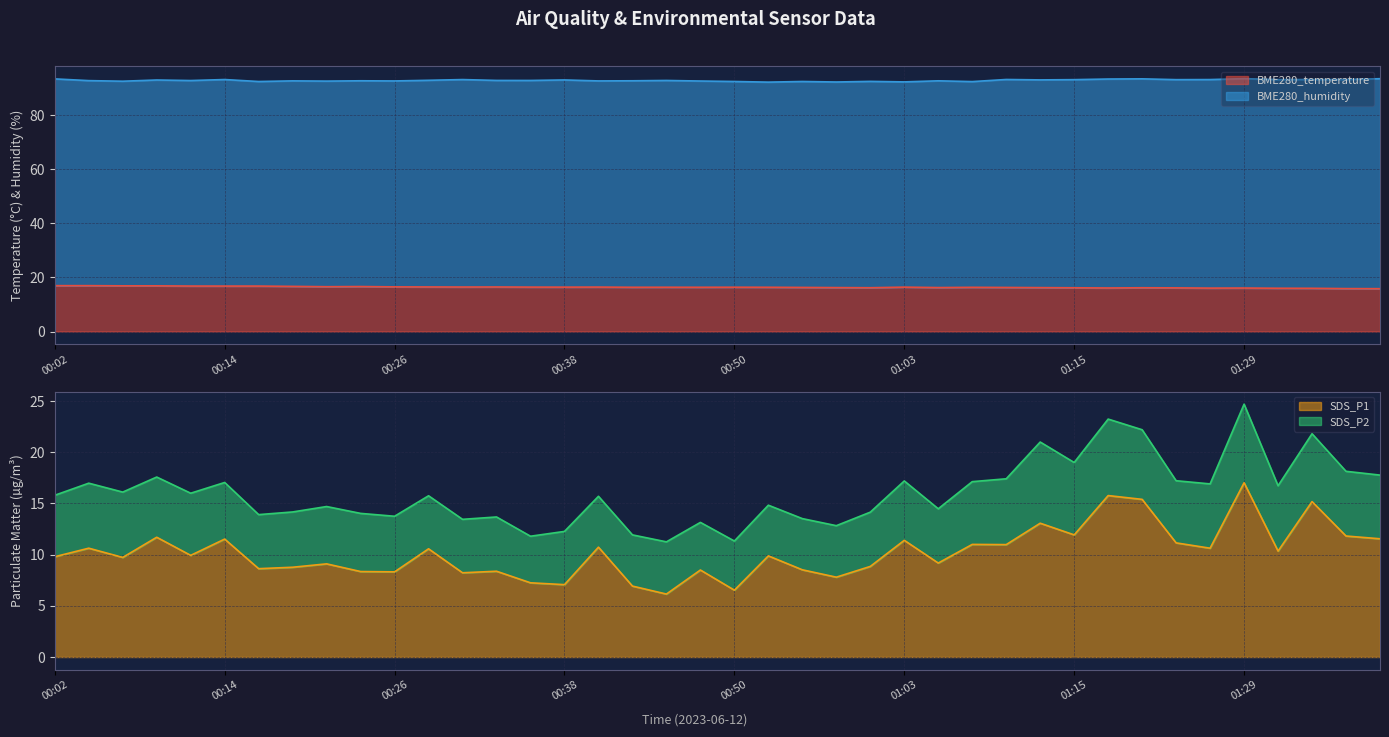

Which category has the highest value across all series?

01:29